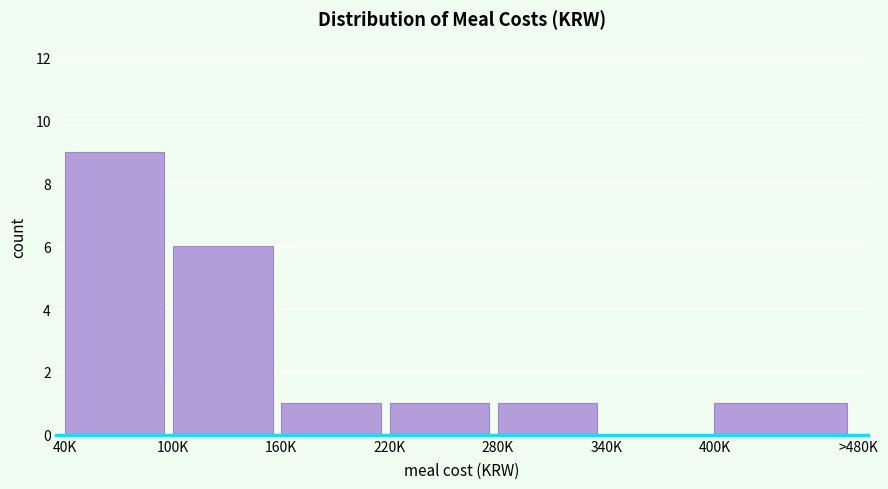

Reading right to left, what are all the values shown in this chart?

400K=1	340K=0	280K=1	220K=1	160K=1	100K=6	40K=9